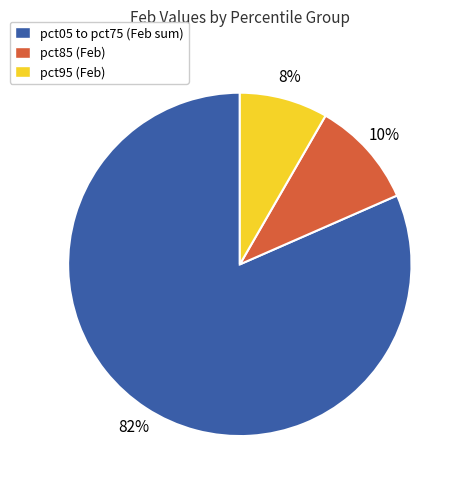

Rank the categories by value from highest to lowest.

pct05 to pct75 (Feb sum), pct85 (Feb), pct95 (Feb)